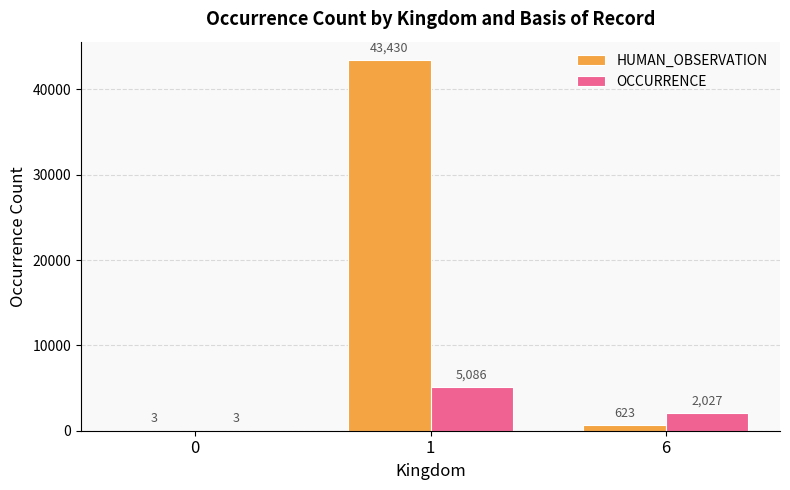

How many data points does each series have?

3